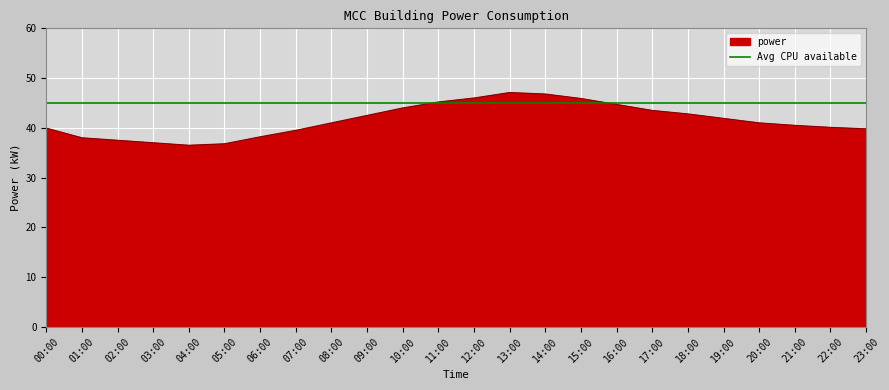

What is the maximum value for power?

47.1